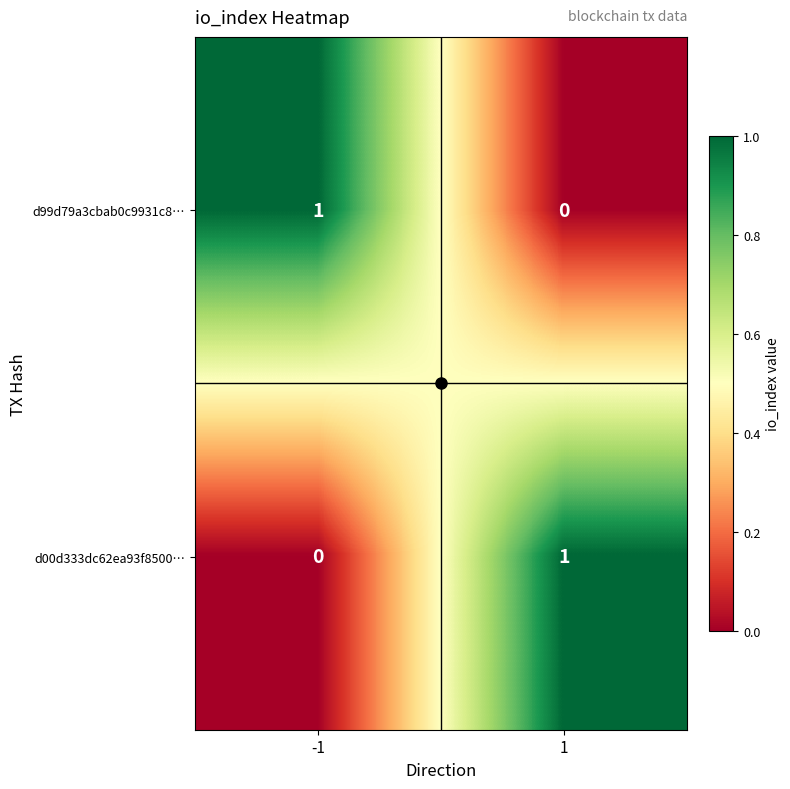

How many distinct data groups are displayed?

2